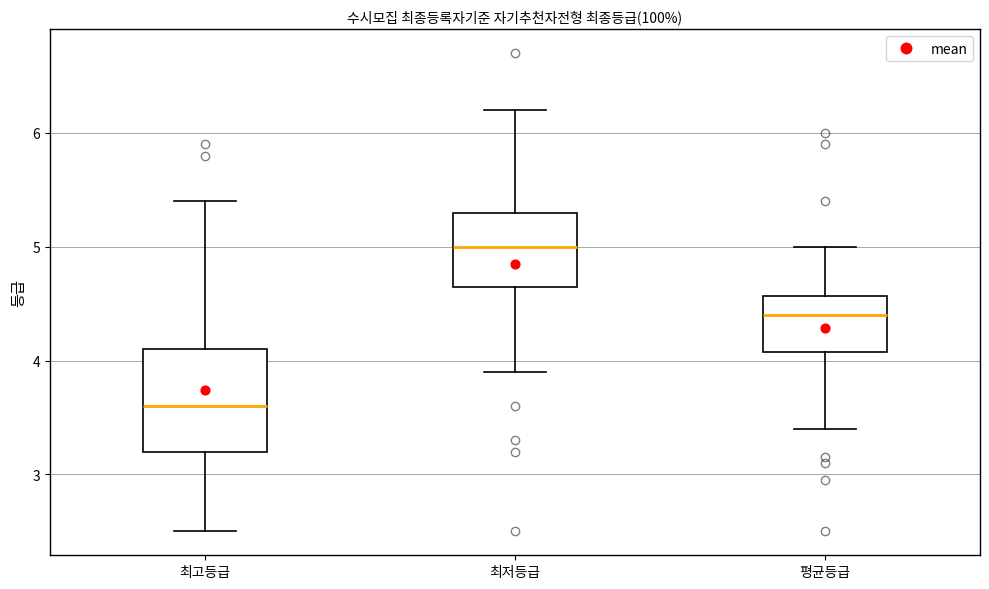

Comparing the boxes themselves (not the whiskers), which one is the tallest?

최고등급